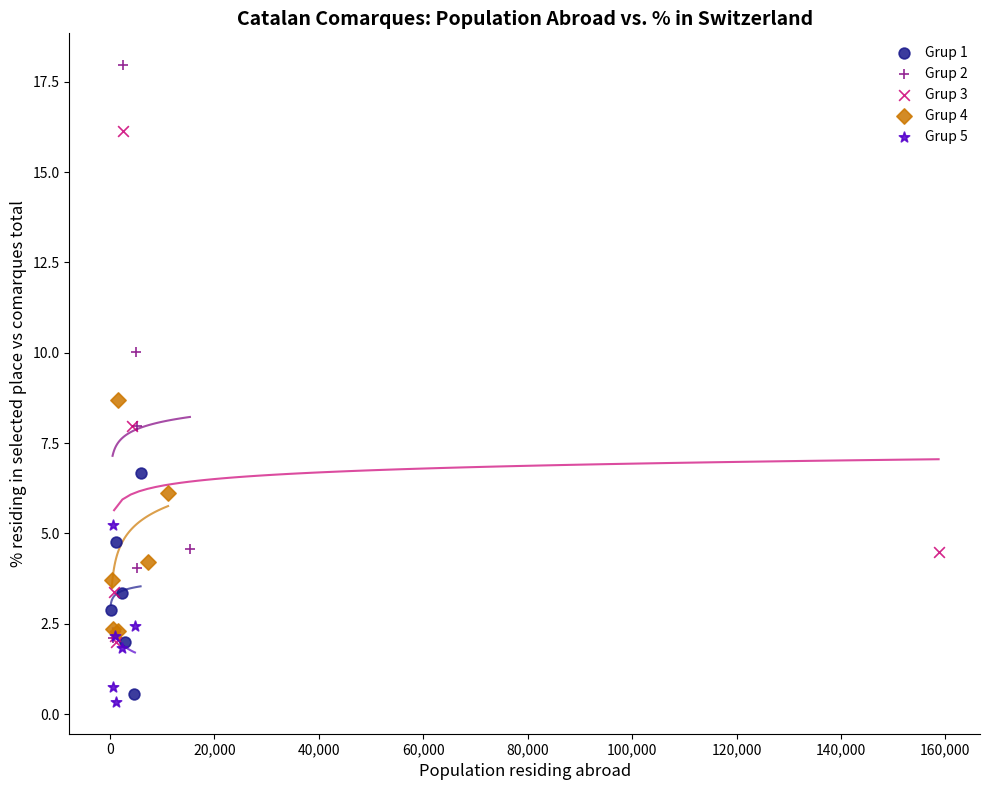

Which series contains the highest Y value?

Grup 2